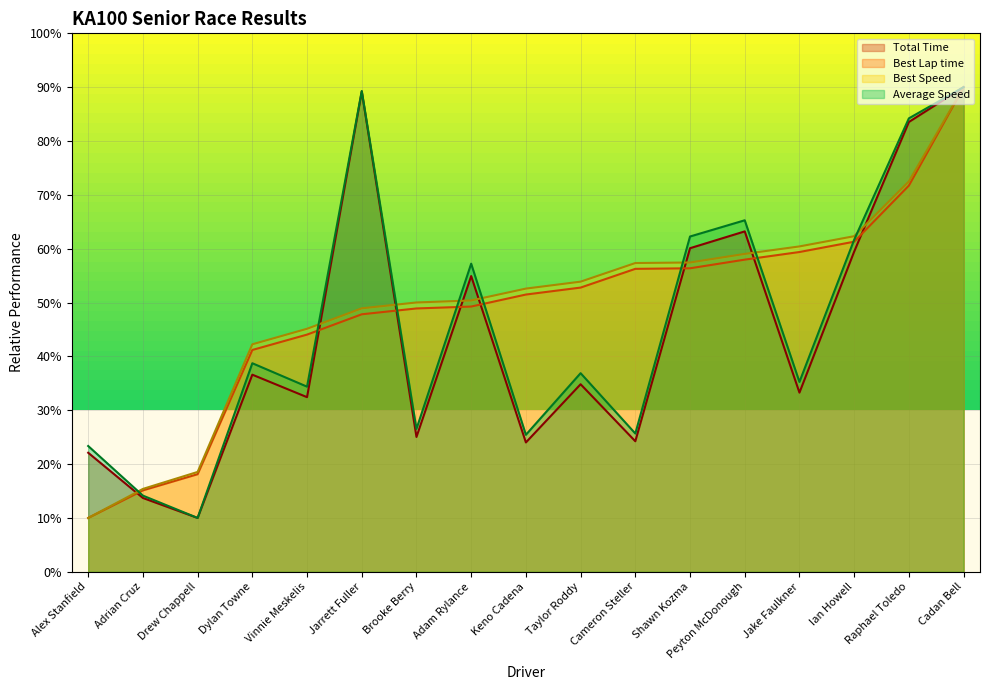

What is the label of the 15th point from the left?

Ian Howell